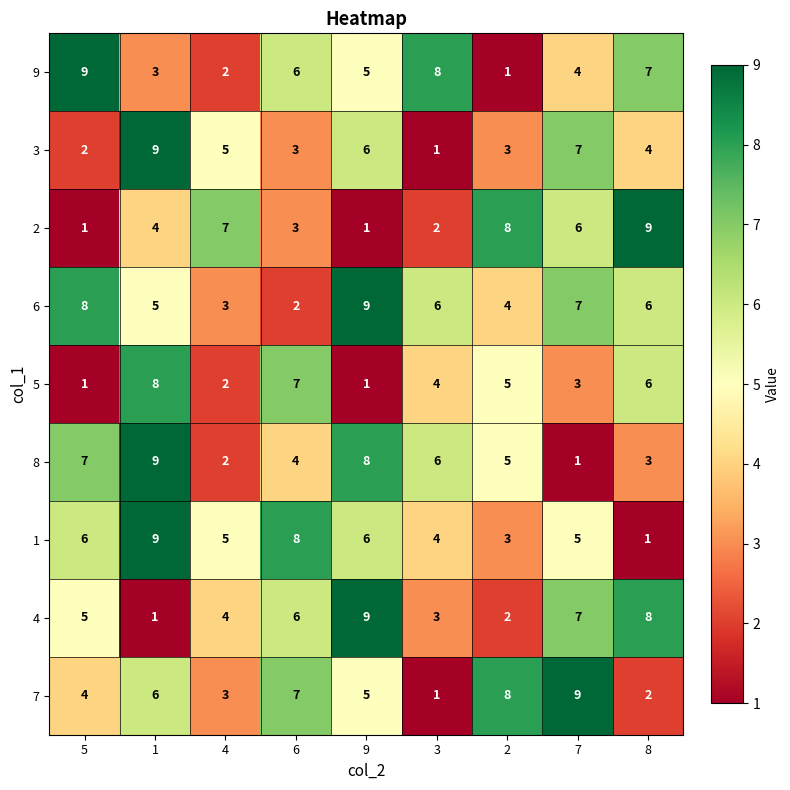

What is the highest value of the 6 series?

9